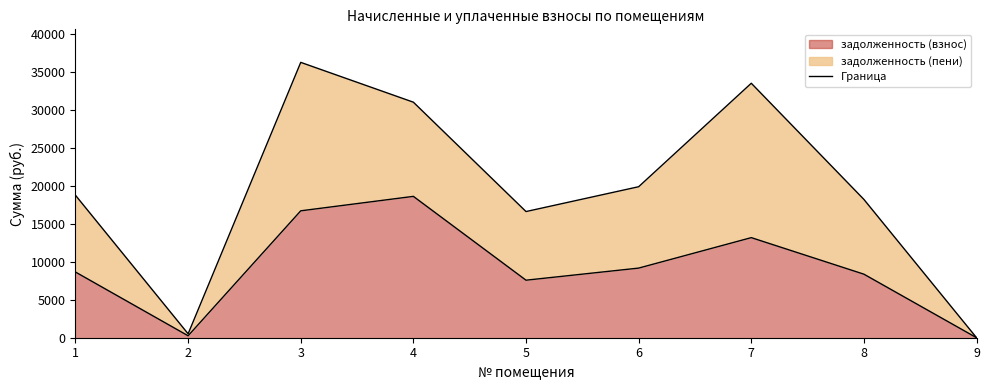

How many values exceed 8640?

4